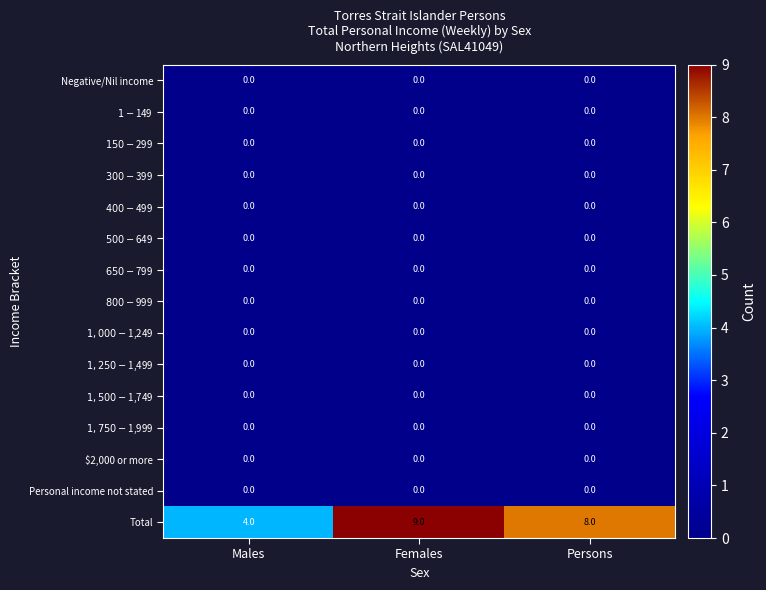

At which category is the sum across all series the highest?

Females